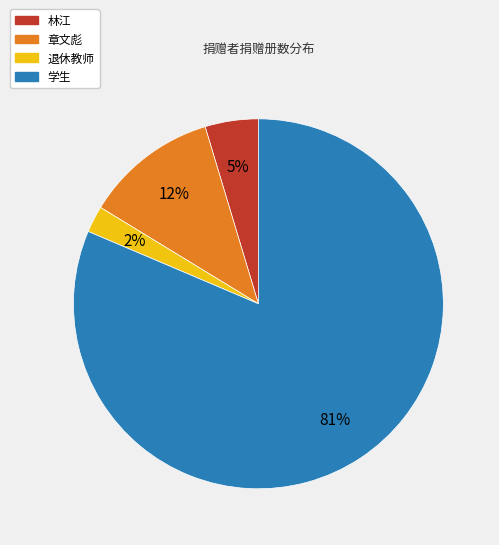

To the nearest percent, what is the difference between the 学生 and 退休教师 slice percentages?

79%